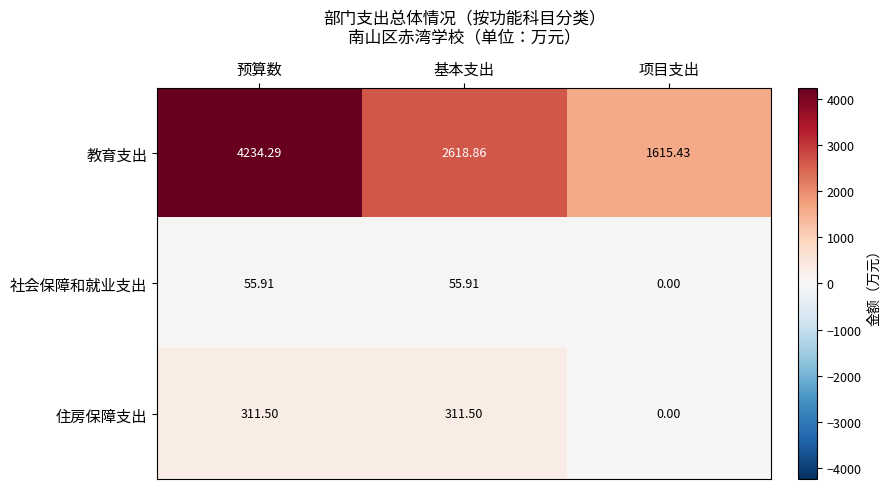

At which label does 住房保障支出 first exceed 311?

预算数